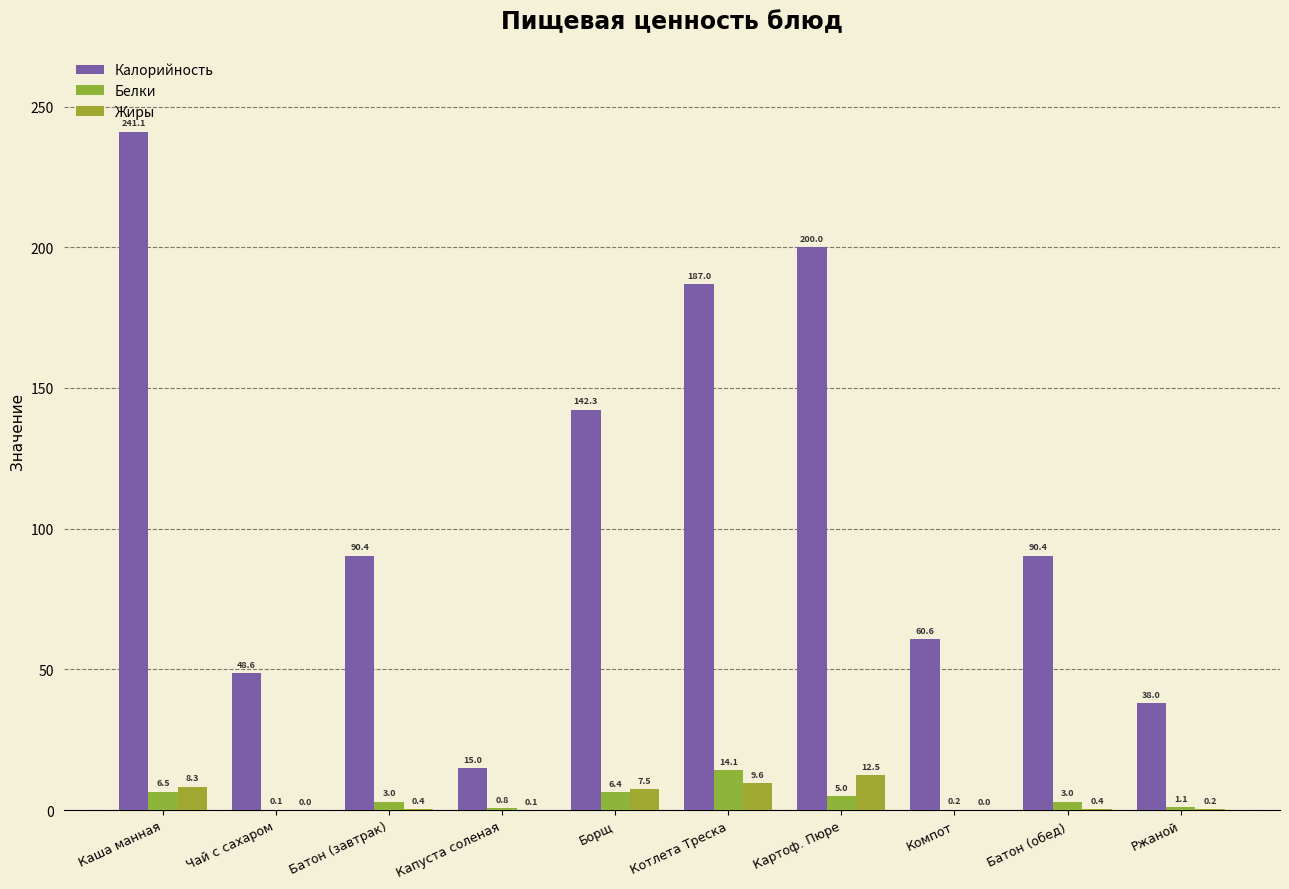

How many groups of bars are there?

10